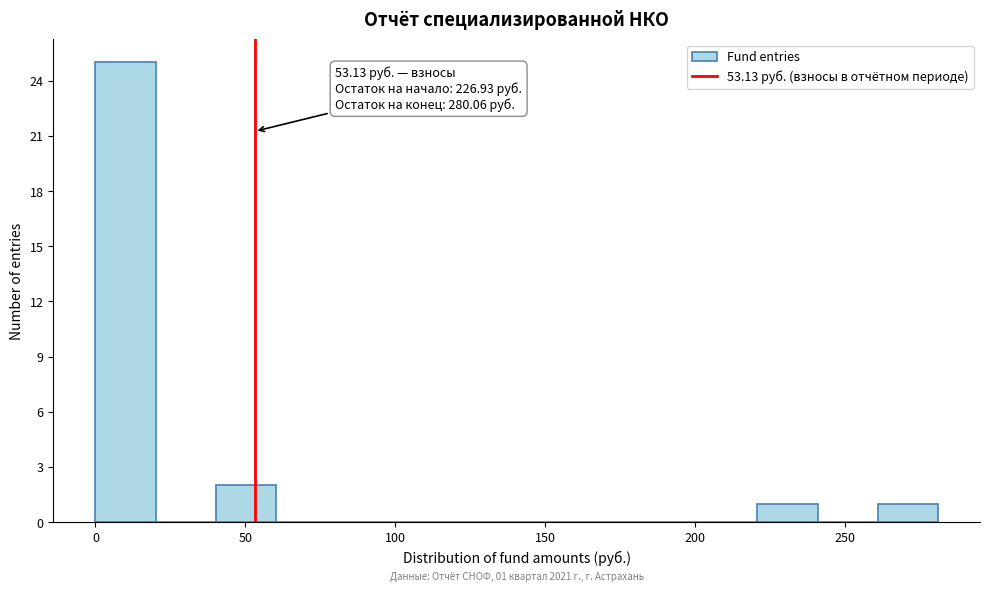

Over which range of the x-axis is the bar tallest?

0 to 20